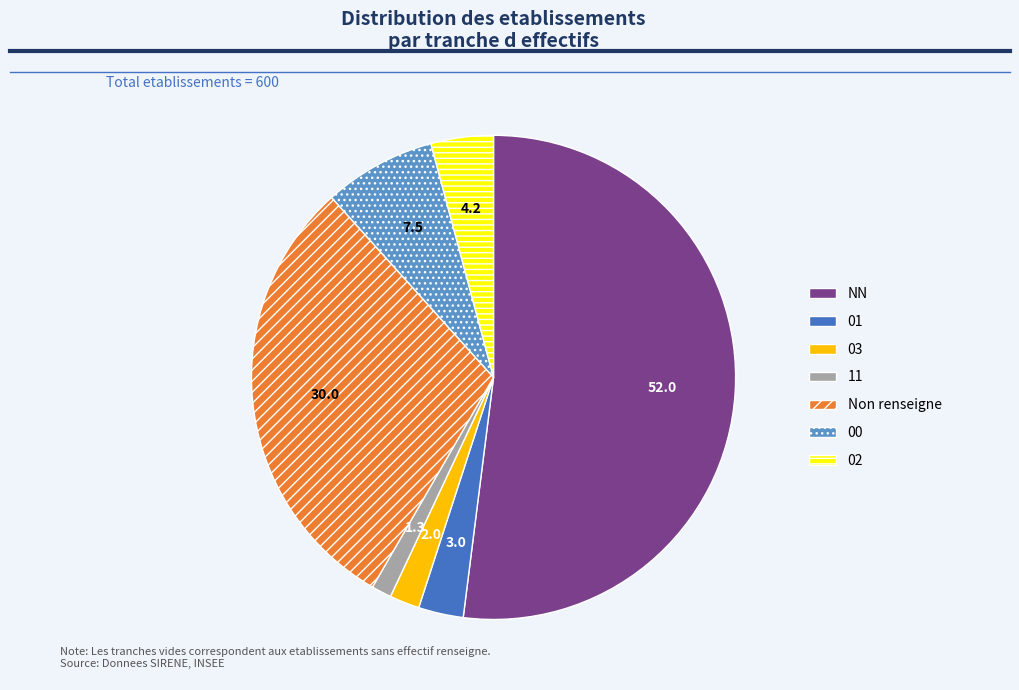

Is there any slice that represents more than half of the pie?

Yes